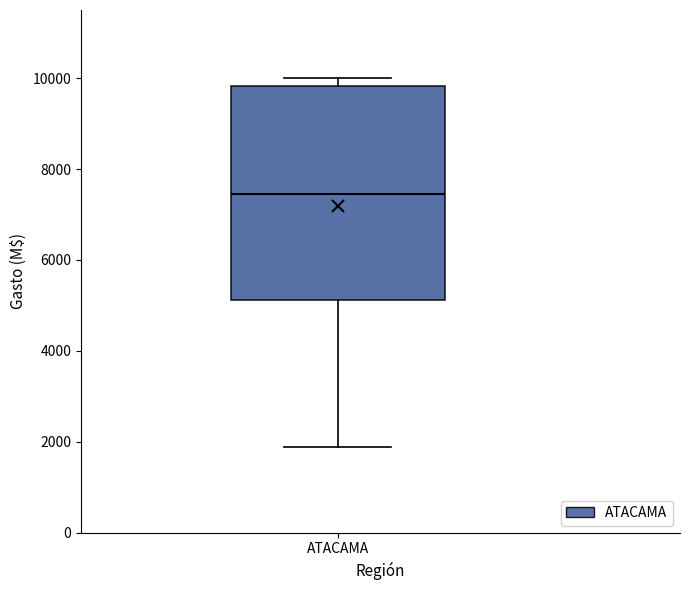

Where is the lower edge of the box for ATACAMA on the y-axis? The values are not printed on the chart, so give them approximately, as read against the axis.

5200